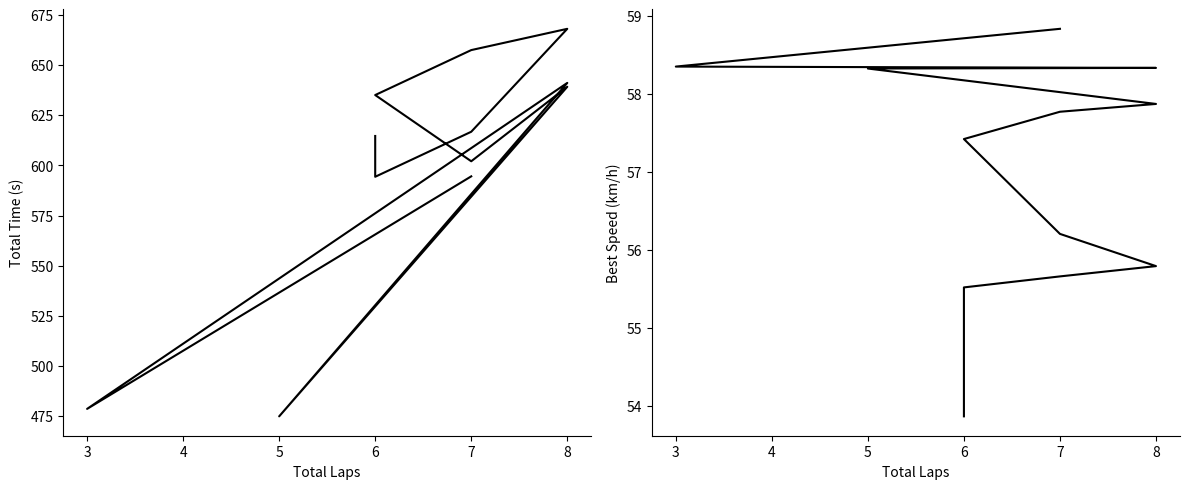

Which has a higher value, 6 or 7?

6